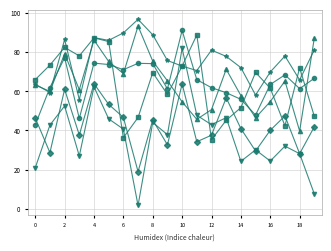

At which category is the sum across all series the highest?

4